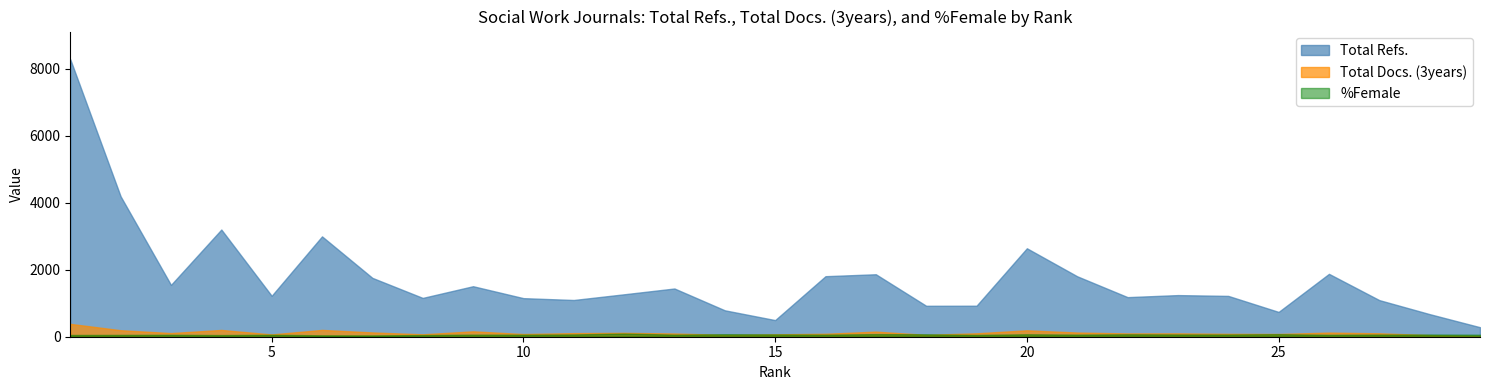

Which series has the largest total across all categories?

Total Refs.